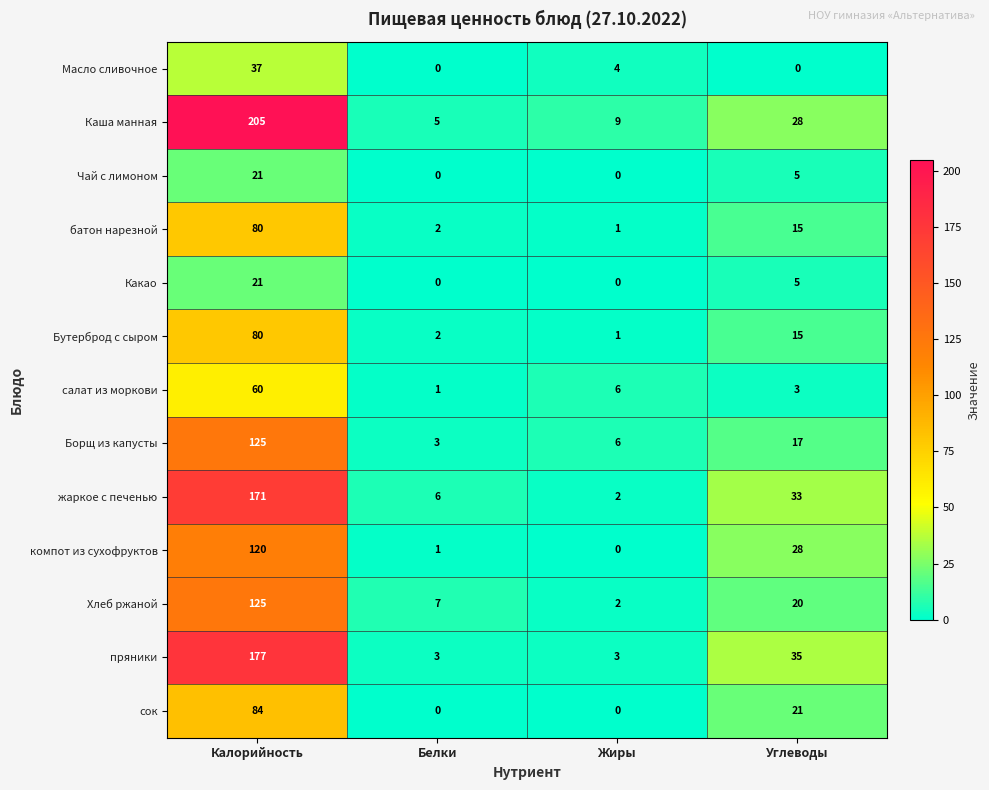

At which category does the chart reach its peak across all series?

Калорийность